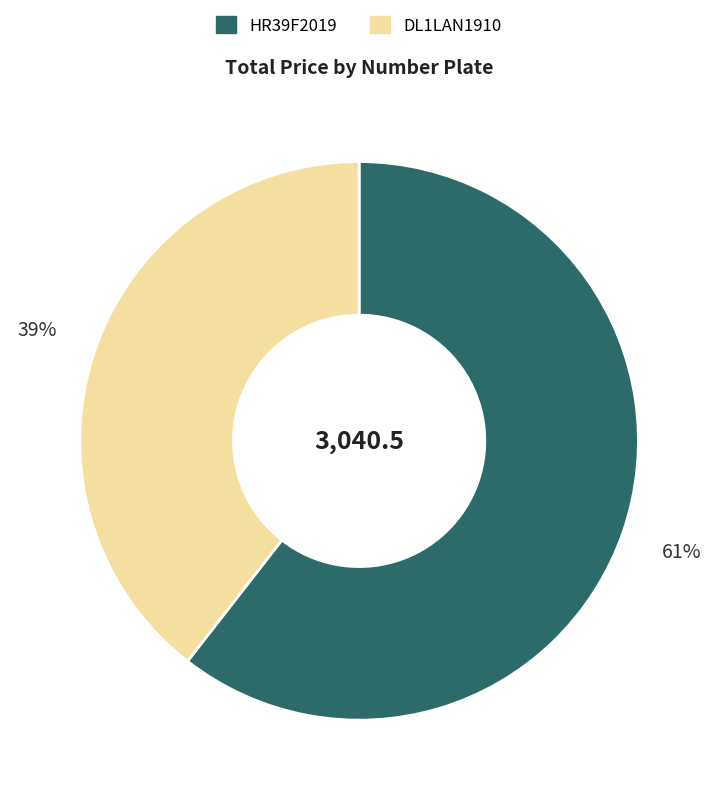

Which has a higher value, HR39F2019 or DL1LAN1910?

HR39F2019